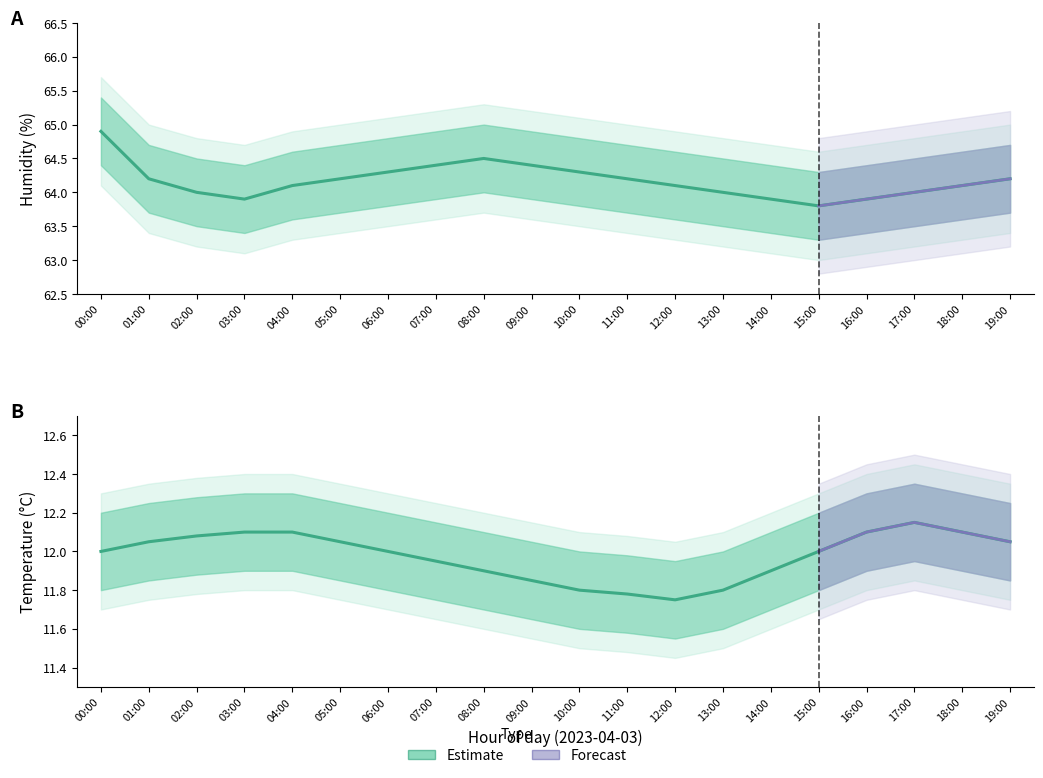

Rank the categories by humidity value from highest to lowest.

00:00, 08:00, 07:00, 09:00, 06:00, 10:00, 01:00, 05:00, 11:00, 19:00, 04:00, 12:00, 18:00, 02:00, 13:00, 17:00, 03:00, 14:00, 16:00, 15:00